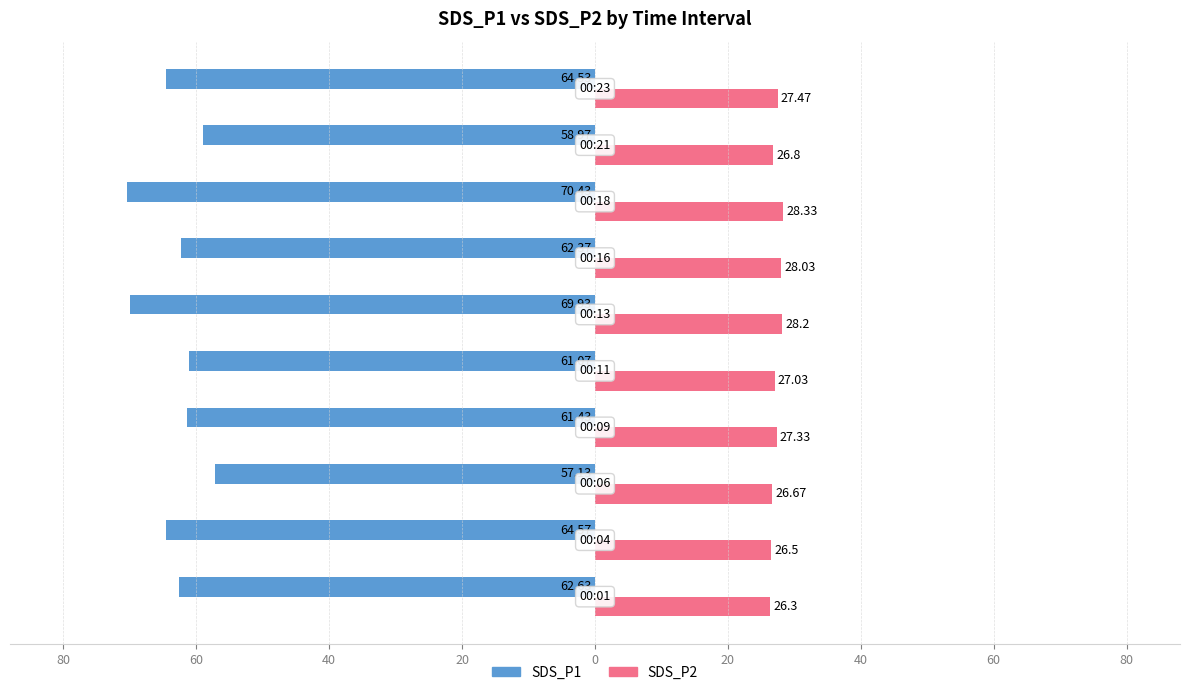

Reading left to right, transcribe all the data shown in this chart.

SDS_P1: -62.6	-64.6	-57.1	-61.4	-61.1	-69.9	-62.4	-70.4	-59.0	-64.5
SDS_P2: 26.3	26.5	26.7	27.3	27.0	28.2	28.0	28.3	26.8	27.5